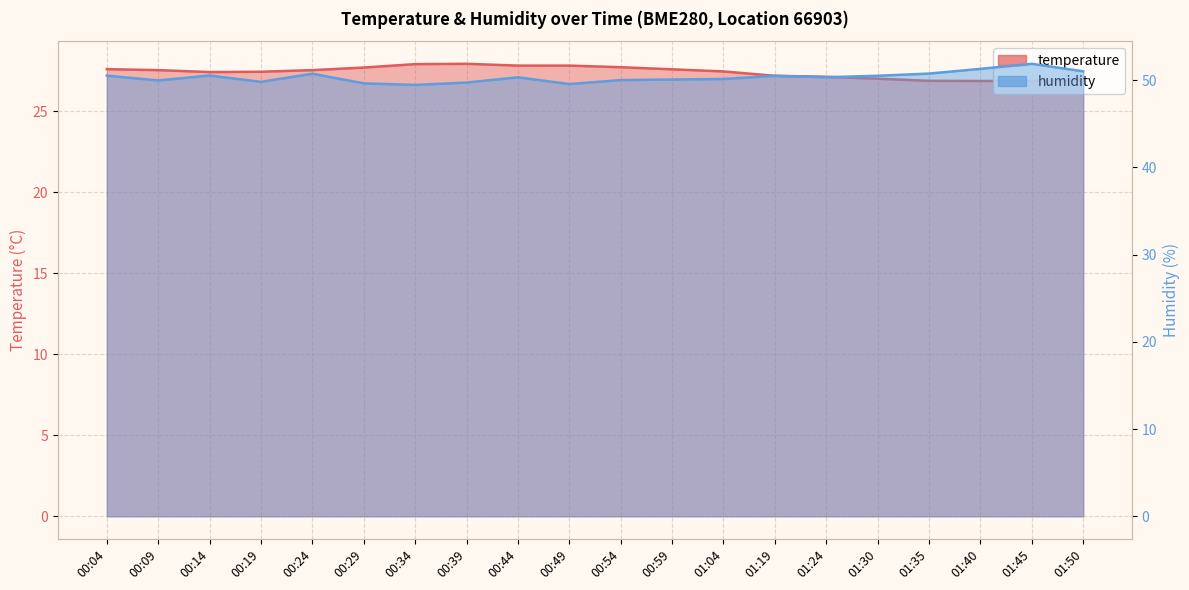

How many data points in temperature are above 27?

16